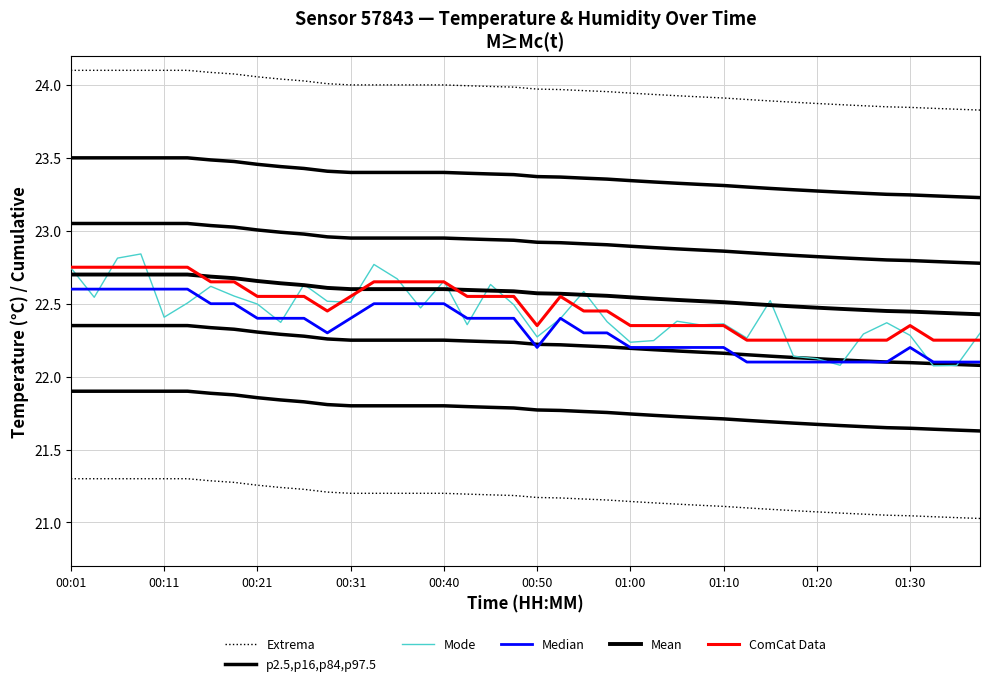

What is the value of the ComCat Data point at the 38th from the left?

22.2